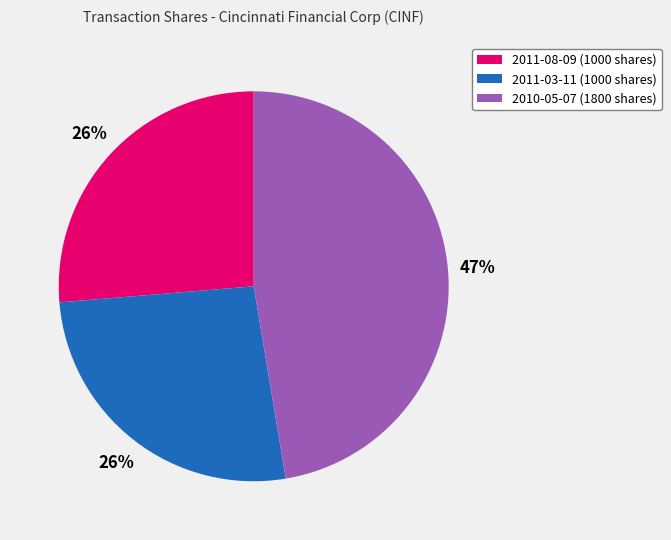

What is the largest slice in the pie chart?

2010-05-07 (1800 shares)